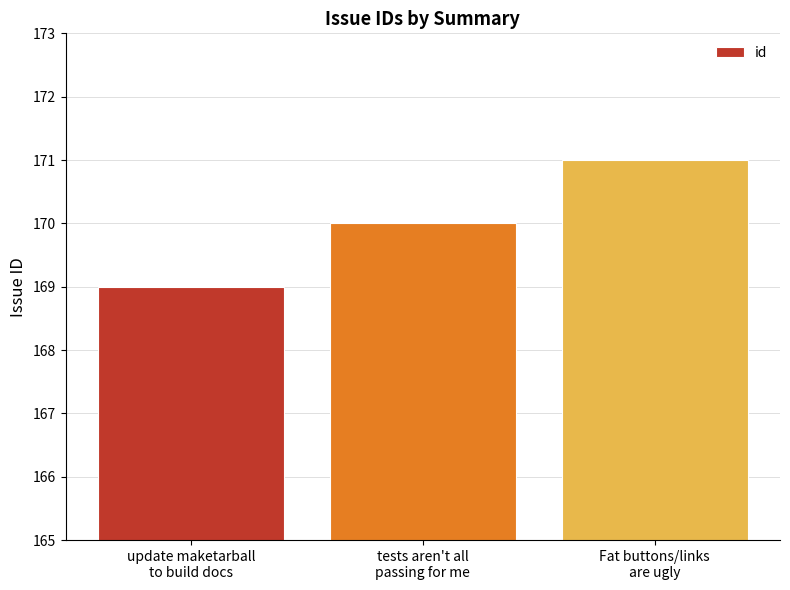

What is the minimum value shown in the chart?

169